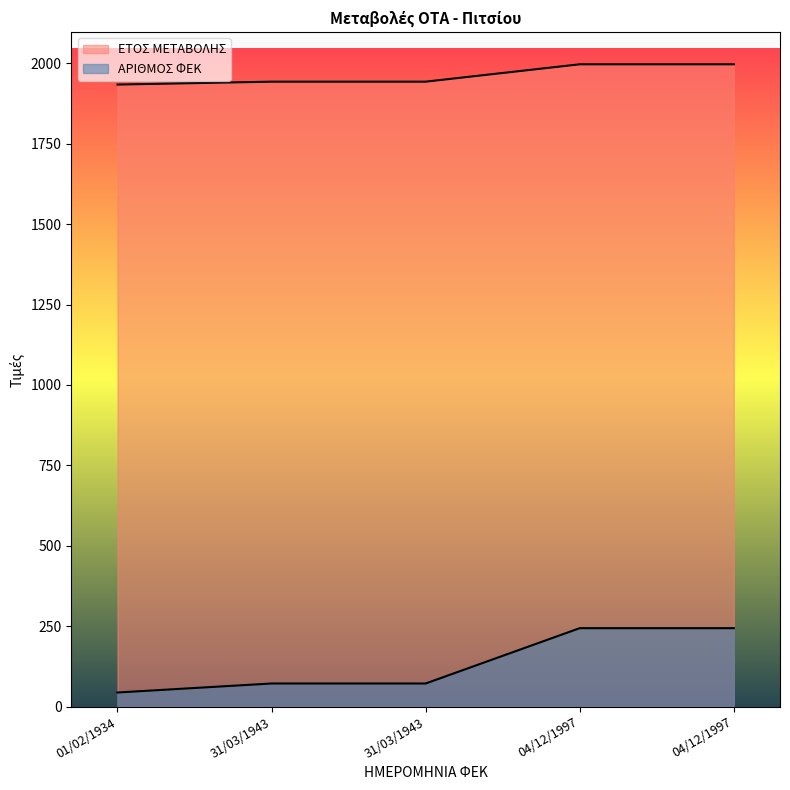

What is the label of the 2nd point from the left?

31/03/1943